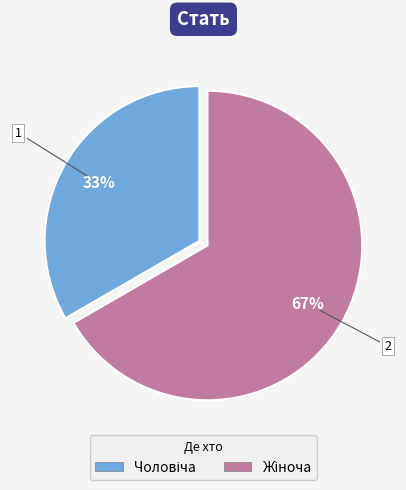

To the nearest percent, what is the average slice percentage?

50%